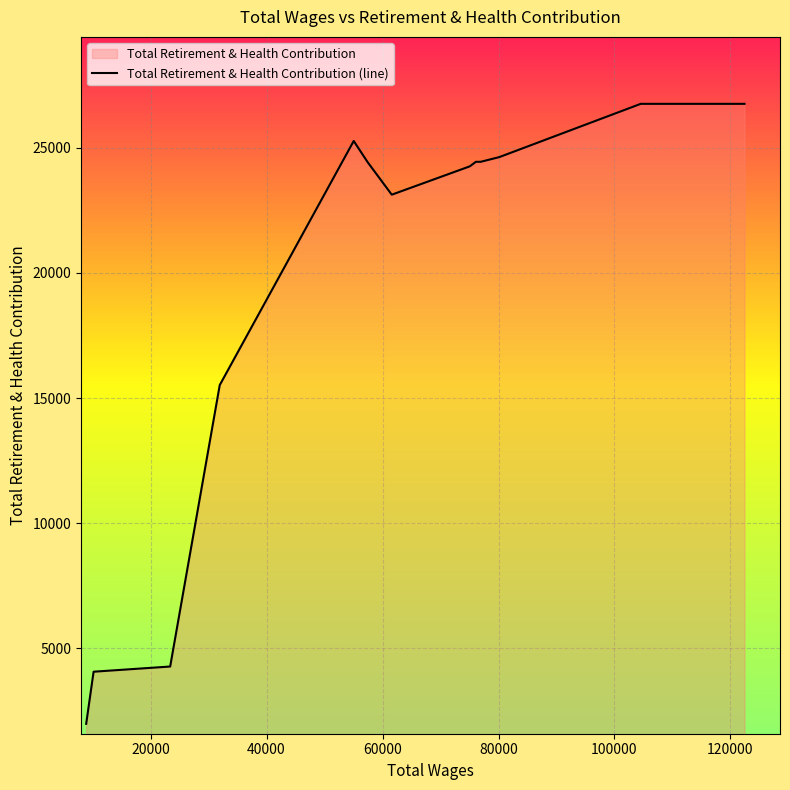

What is the maximum value shown in the chart?

26757